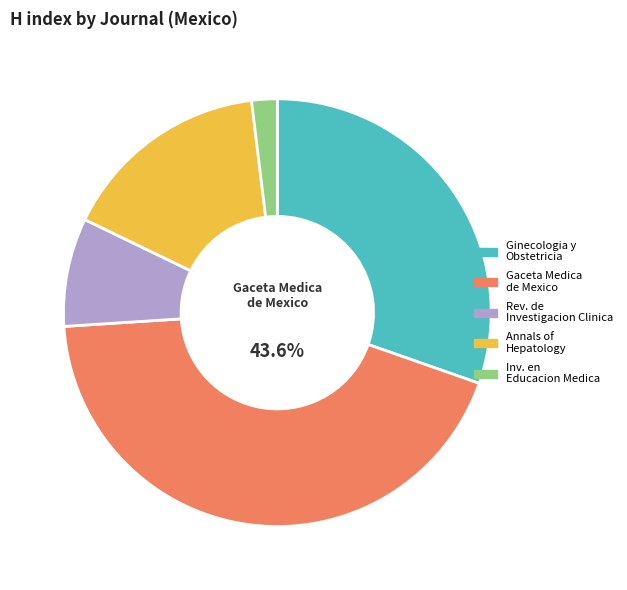

What is the ratio of the value at Rev. de Investigacion Clinica to the value at Ginecologia y Obstetricia?

0.3